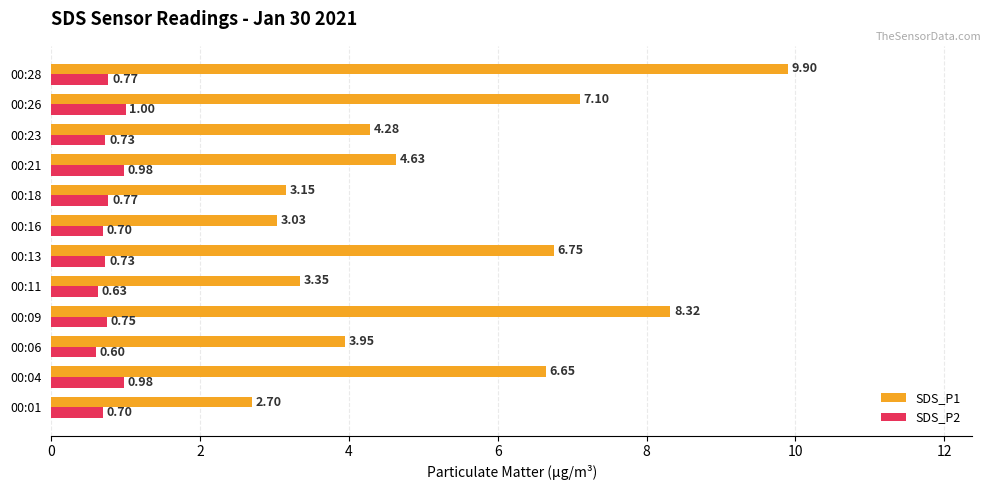

Which series has the largest total across all categories?

SDS_P1